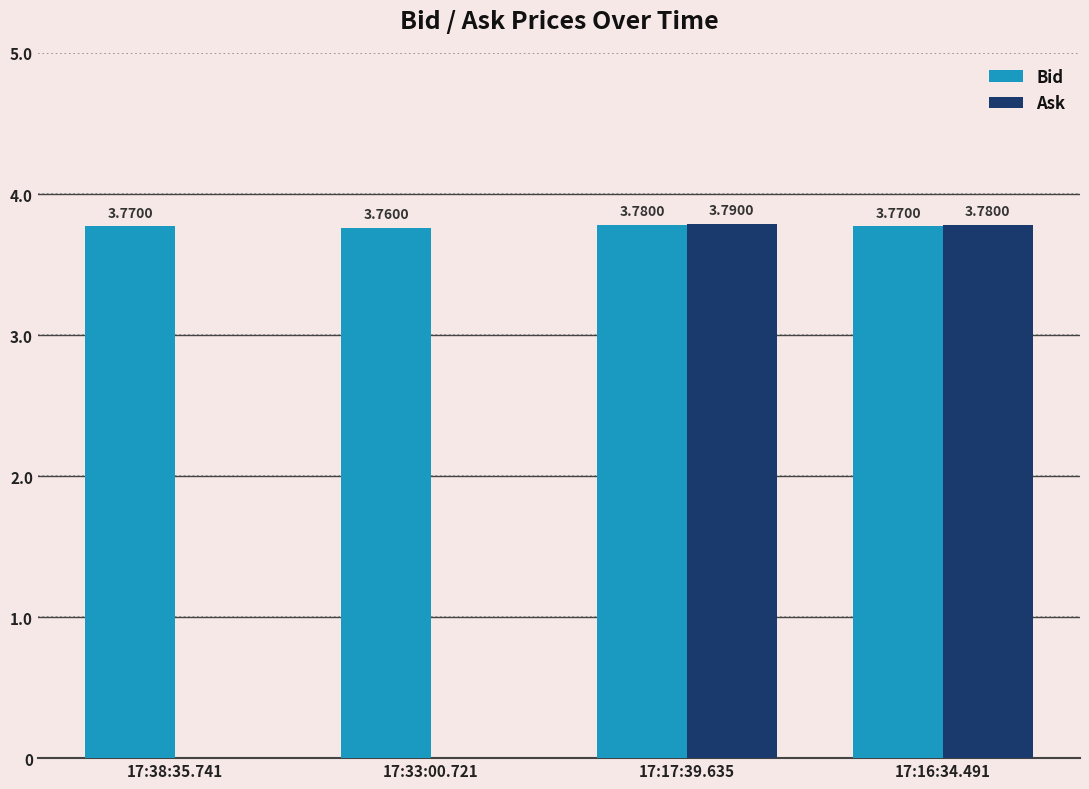

Between 17:33:00.721 and 17:17:39.635, which series saw the biggest shift?

Ask